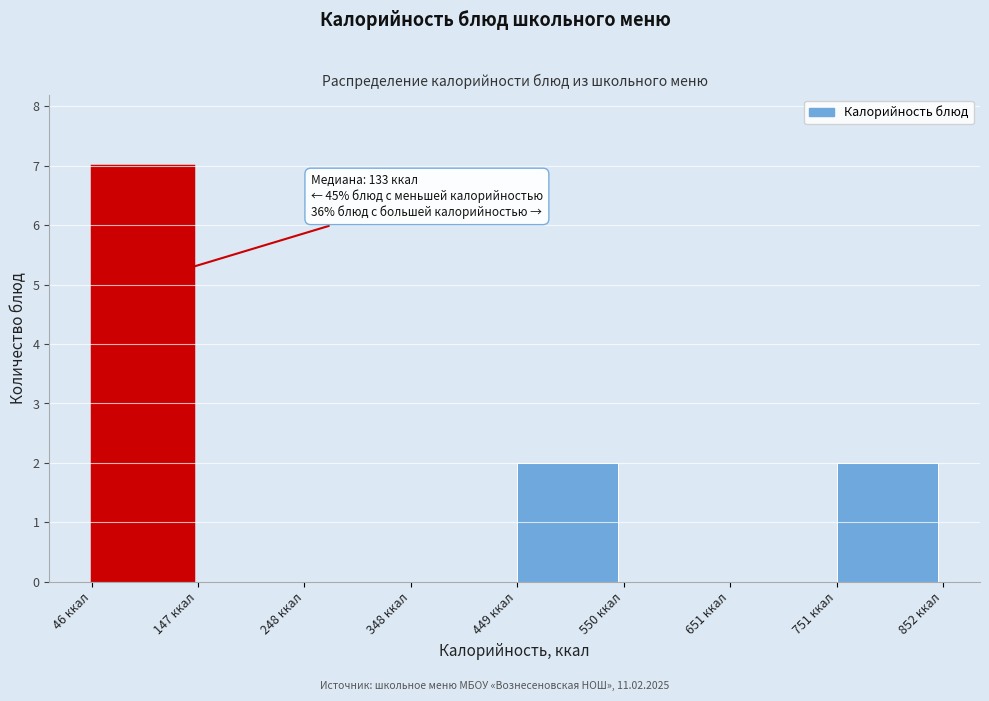

Over which range of the x-axis is the bar tallest?

40 to 140